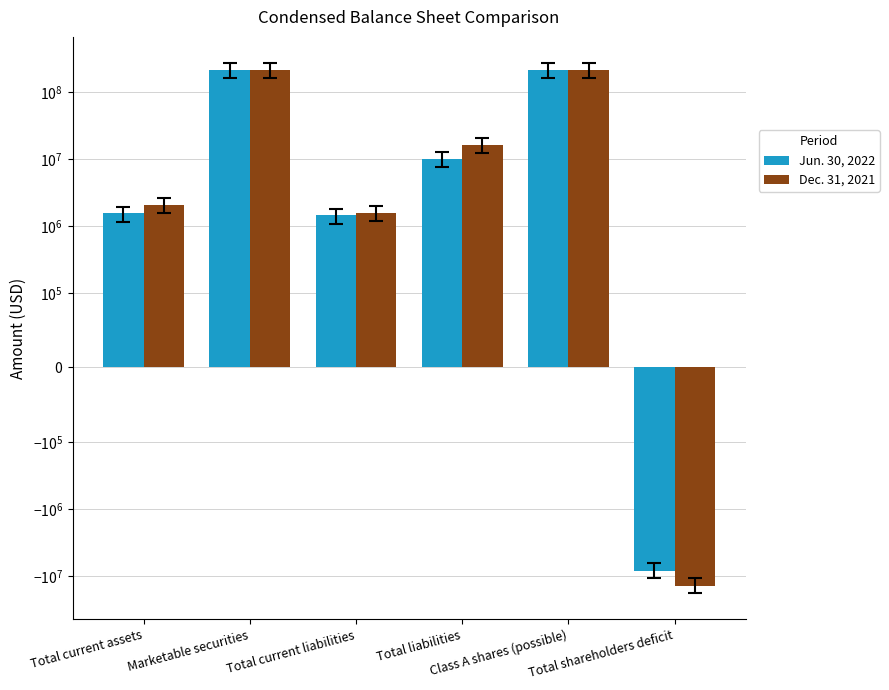

What is the difference between the highest and lowest values at Marketable securities?

232467